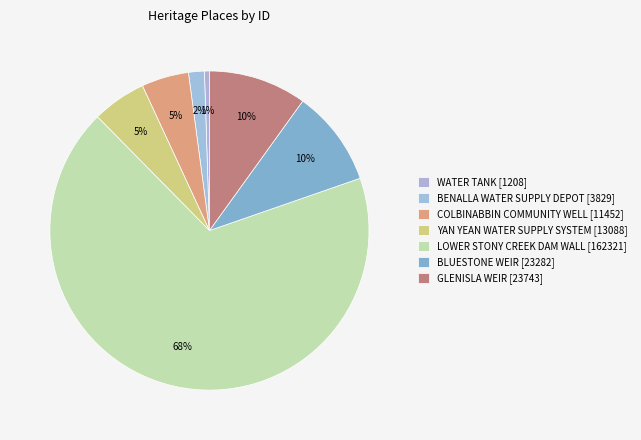

To the nearest percent, what is the combined percentage of WATER TANK [1208] and BLUESTONE WEIR [23282]?

10%